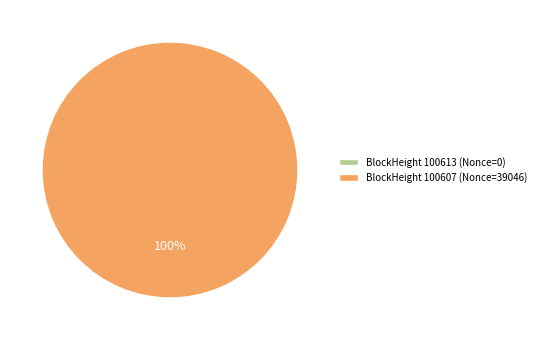

Count the number of slices in the pie.

2